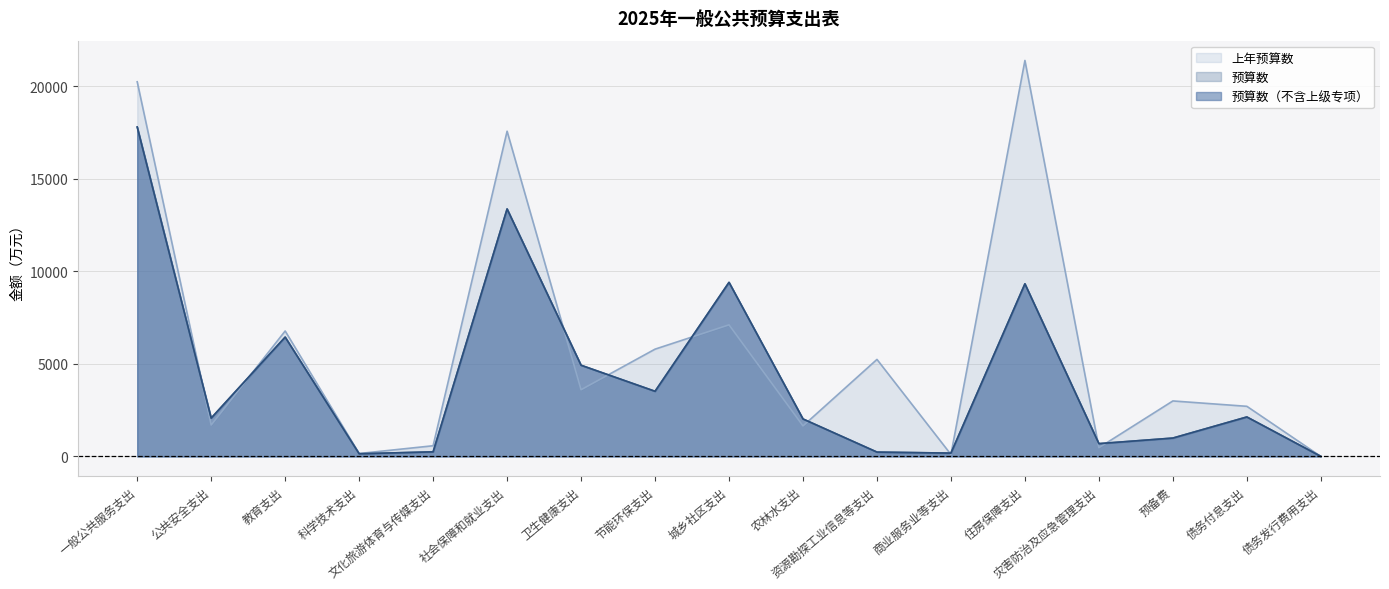

True or false: 上年预算数 and 预算数（不含上级专项） cross at least once.

True